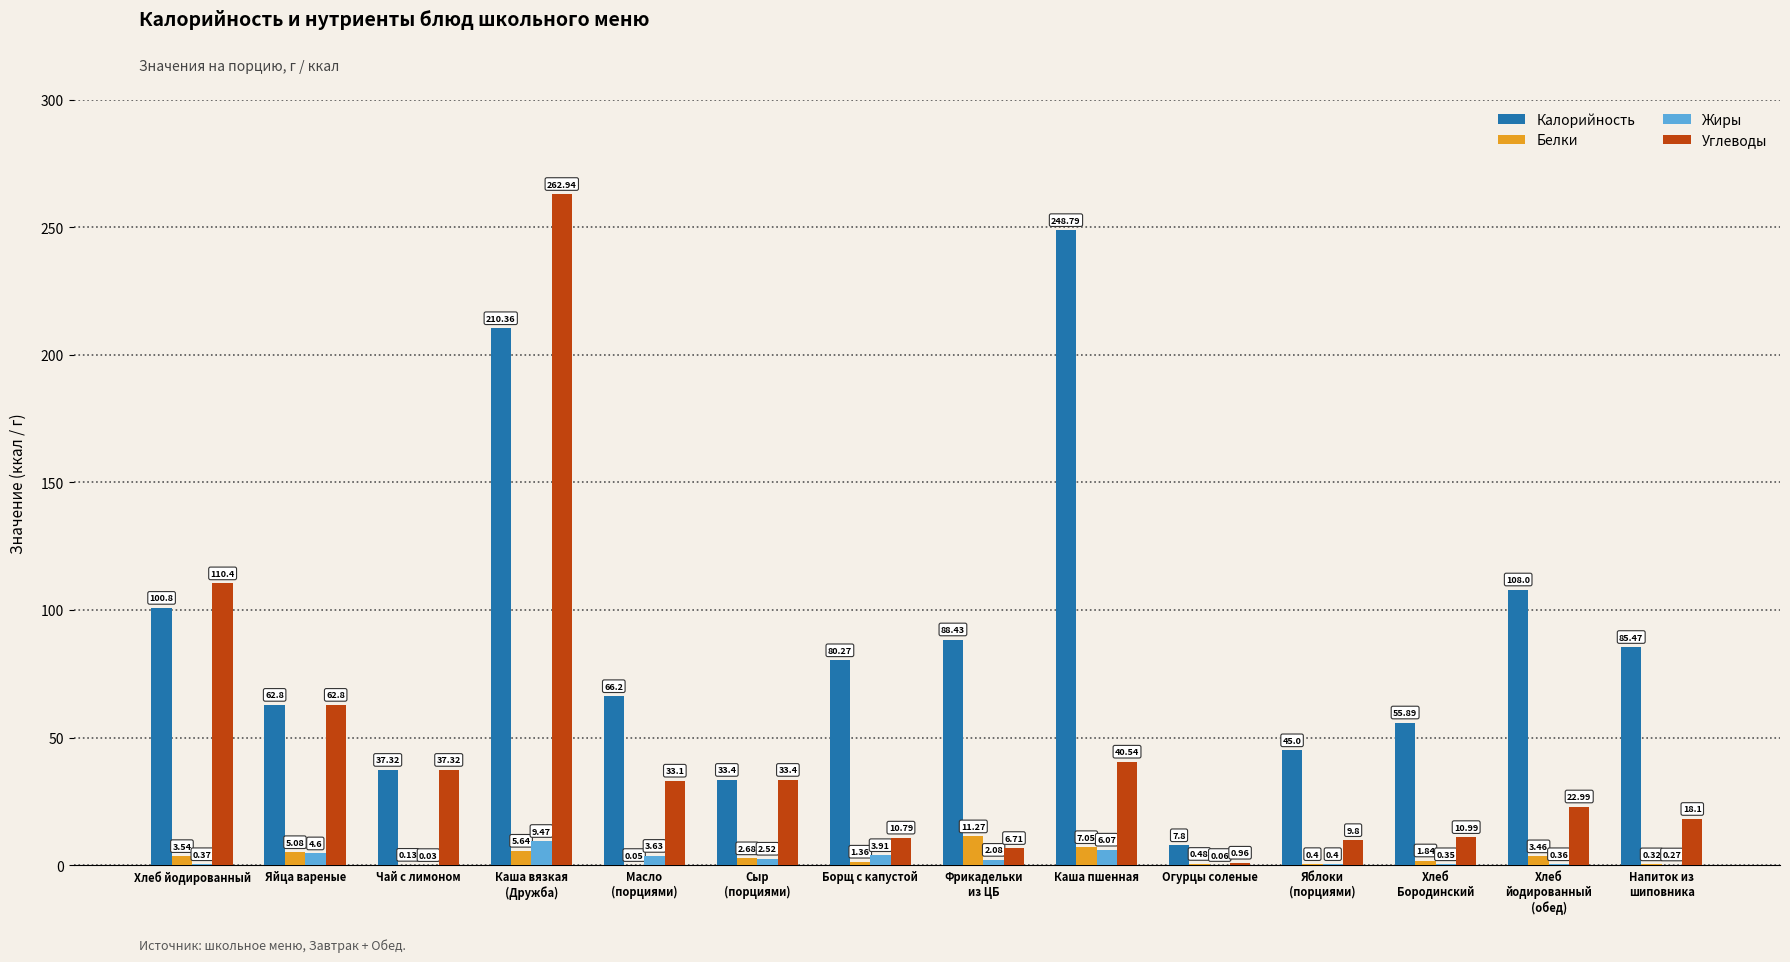

Which series has the largest total across all categories?

Калорийность